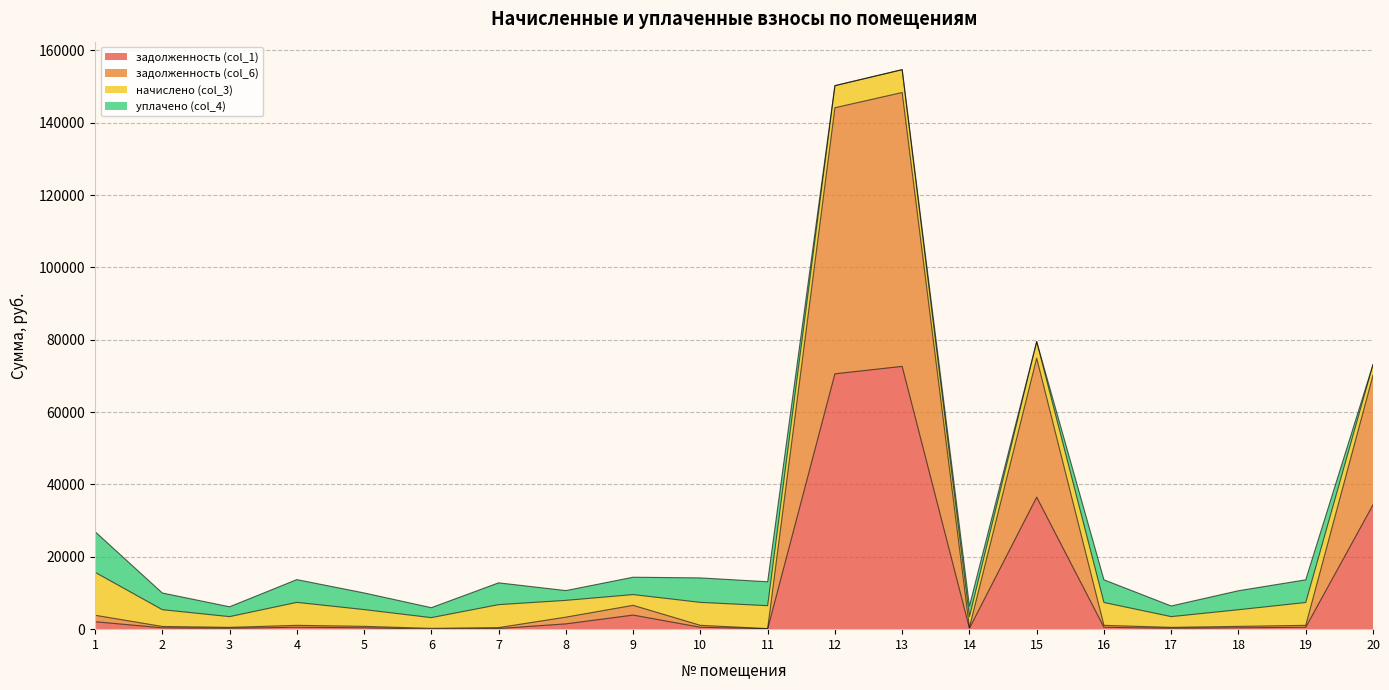

Which series has the largest range (max minus min)?

задолженность (col_6)